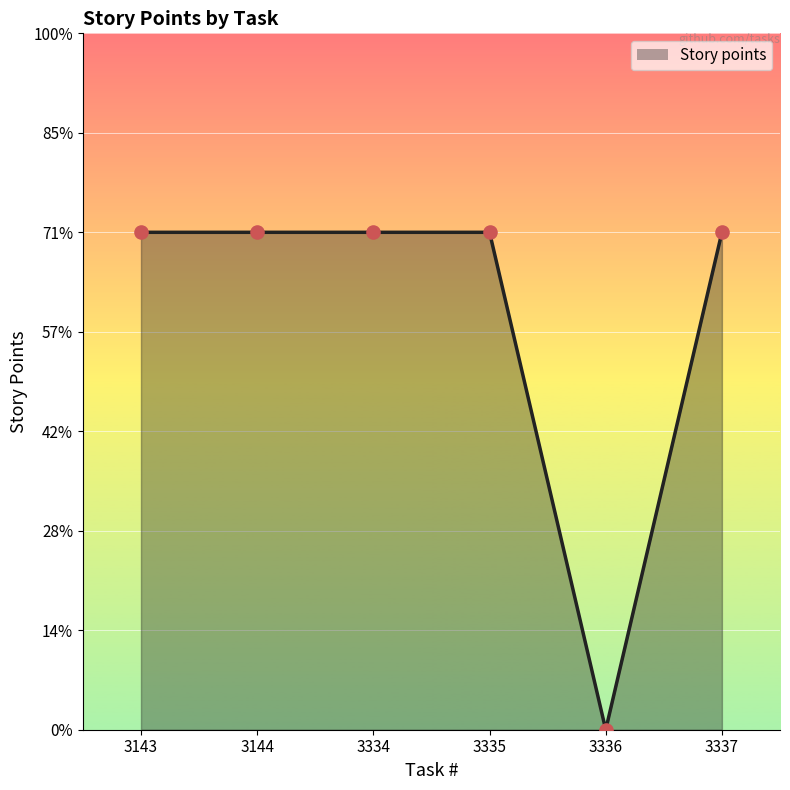

Between 3336 and 3334, which is larger?

3334